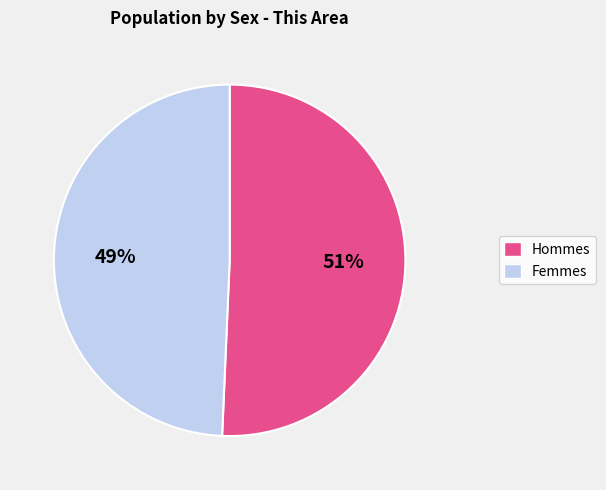

Is there a majority slice in this chart?

Yes